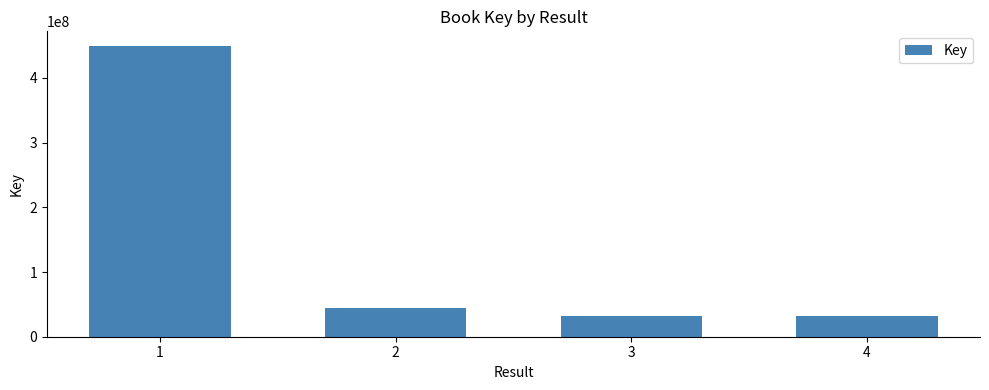

What is the value of the 1st bar from the left?

449489923